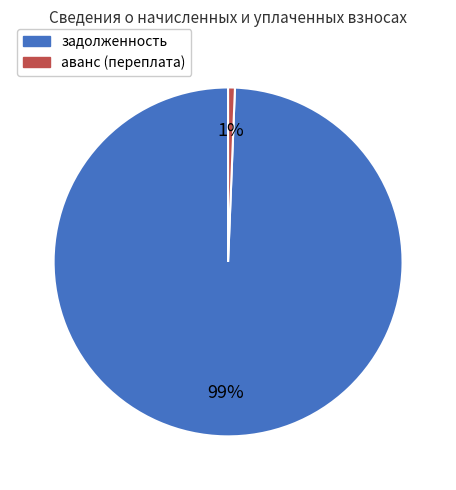

Which category has the smallest portion of the pie?

аванс (переплата)